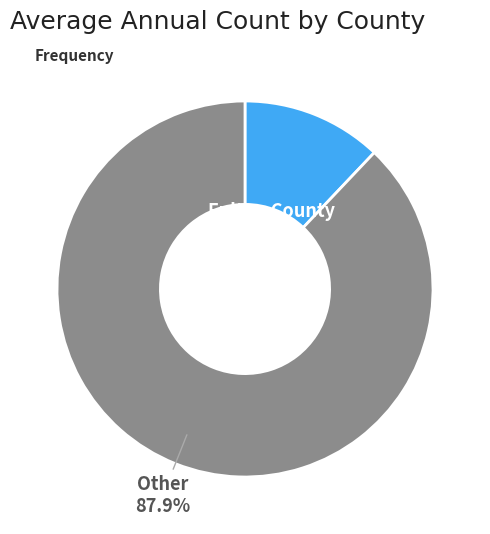

Does any single category account for the majority?

Yes